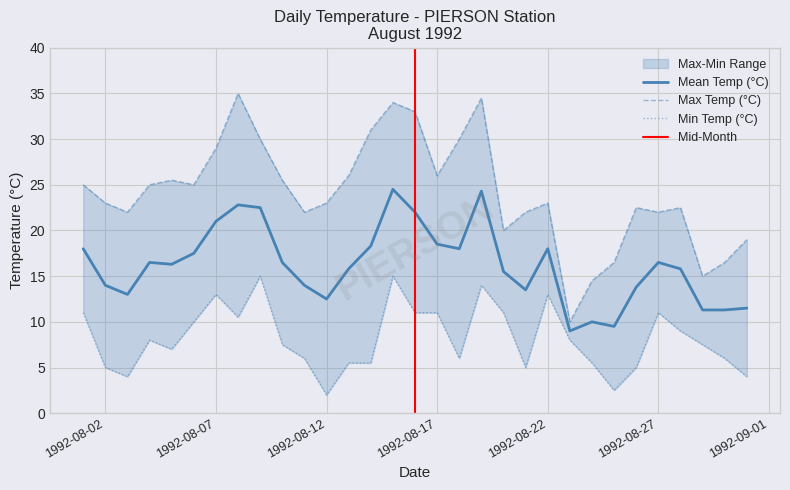

Between 1992-08-17 and 1992-08-30, which series saw the biggest shift?

Max Temp (°C)